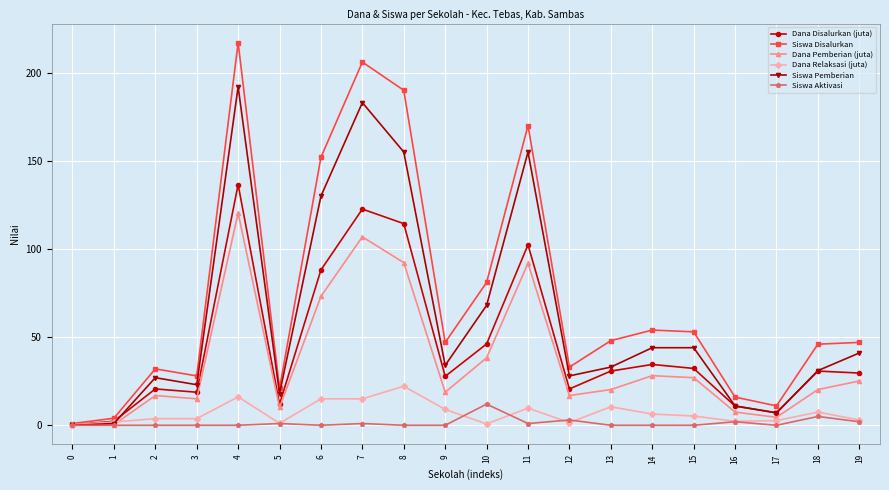

What are all the series names shown in the legend?

Dana Disalurkan (juta), Siswa Disalurkan, Dana Pemberian (juta), Dana Relaksasi (juta), Siswa Pemberian, Siswa Aktivasi